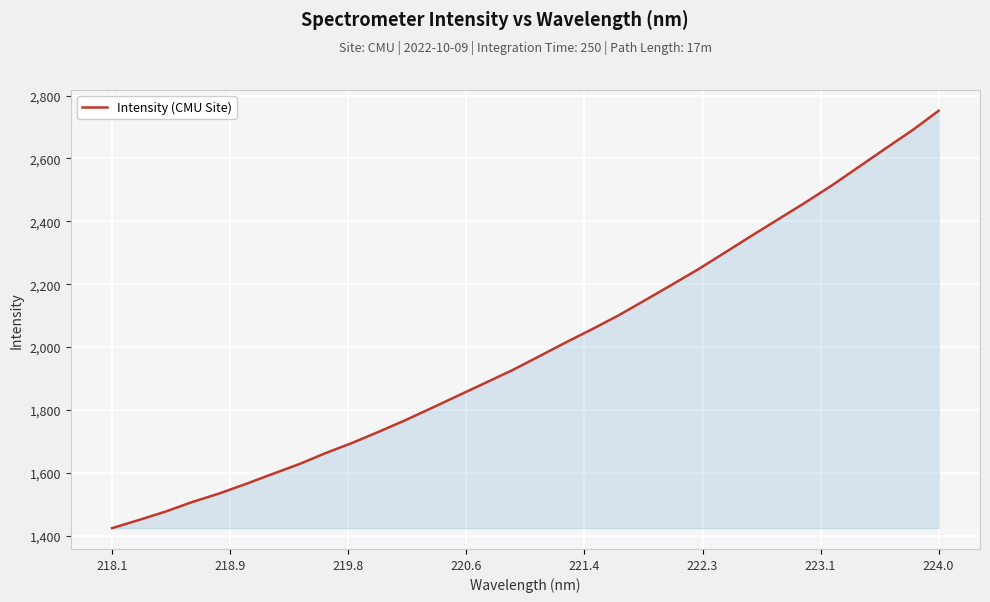

What is the average value?

1997.9